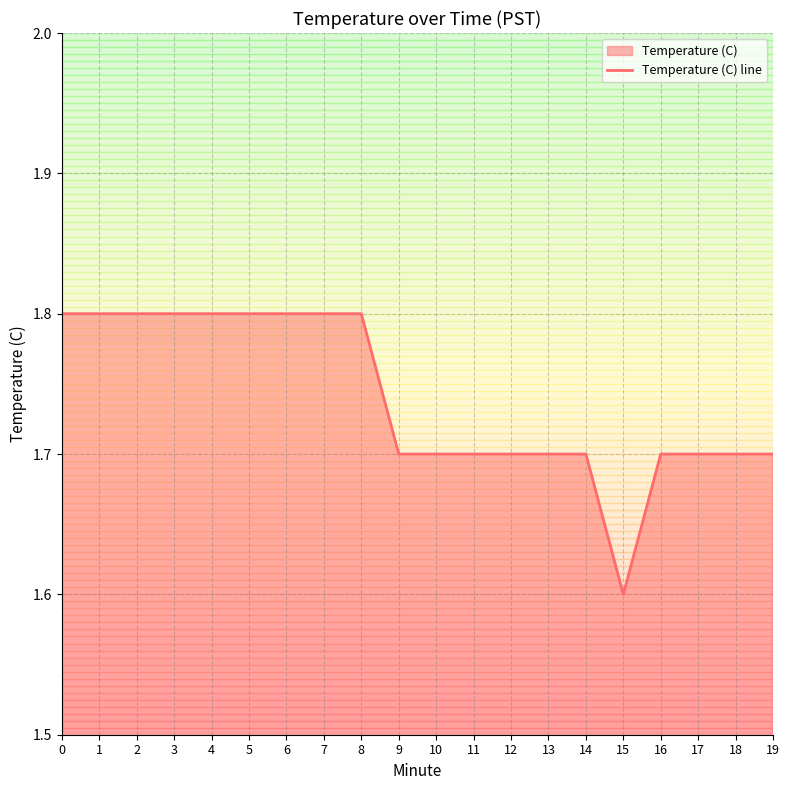

What is the difference between the maximum and minimum values?

0.2